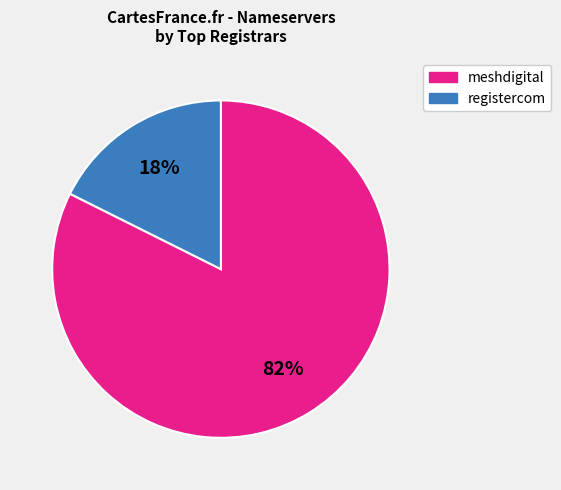

Which has a higher value, meshdigital or registercom?

meshdigital